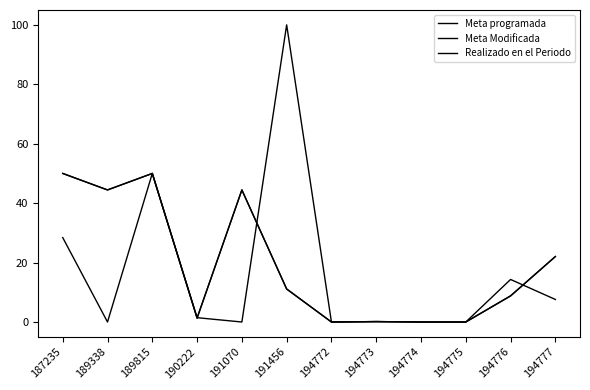

Does the chart have visible grid lines?

No